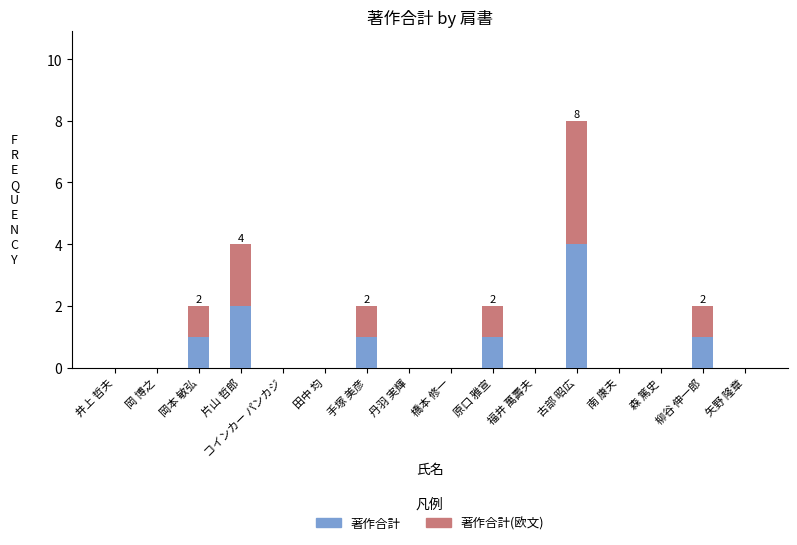

Count the number of categories in the chart.

16